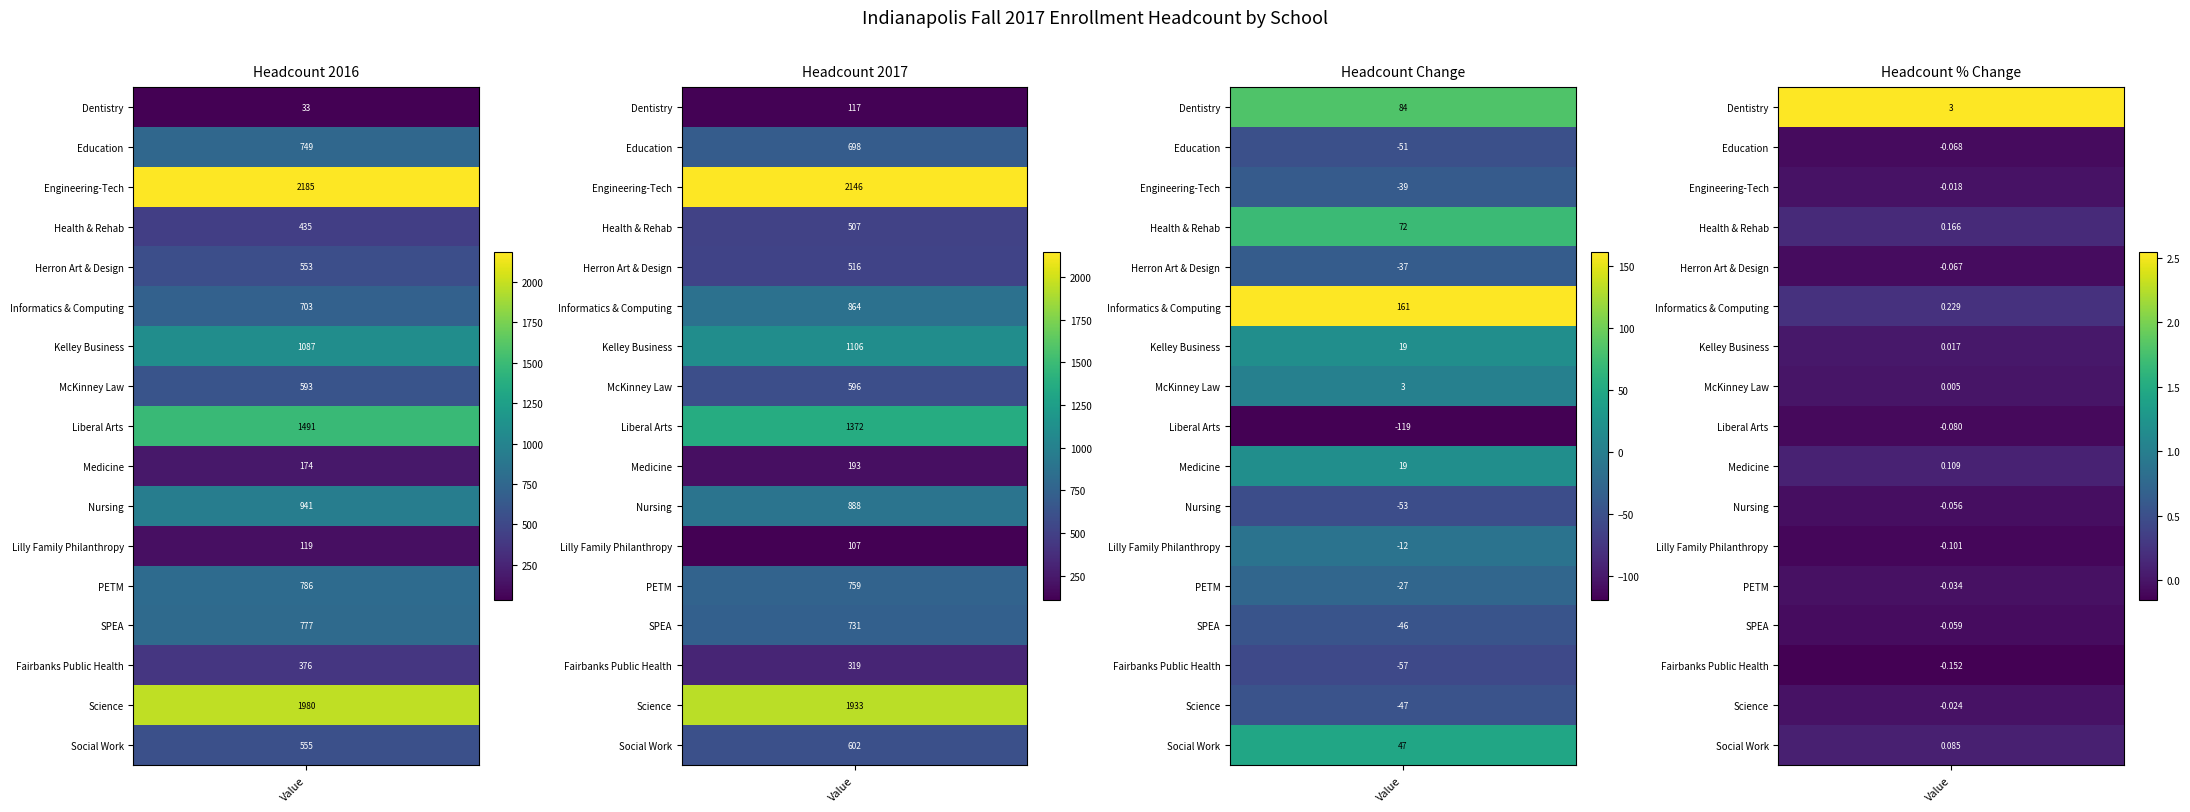

The Nursing series shows 1332.0 at Education. True or false?

False